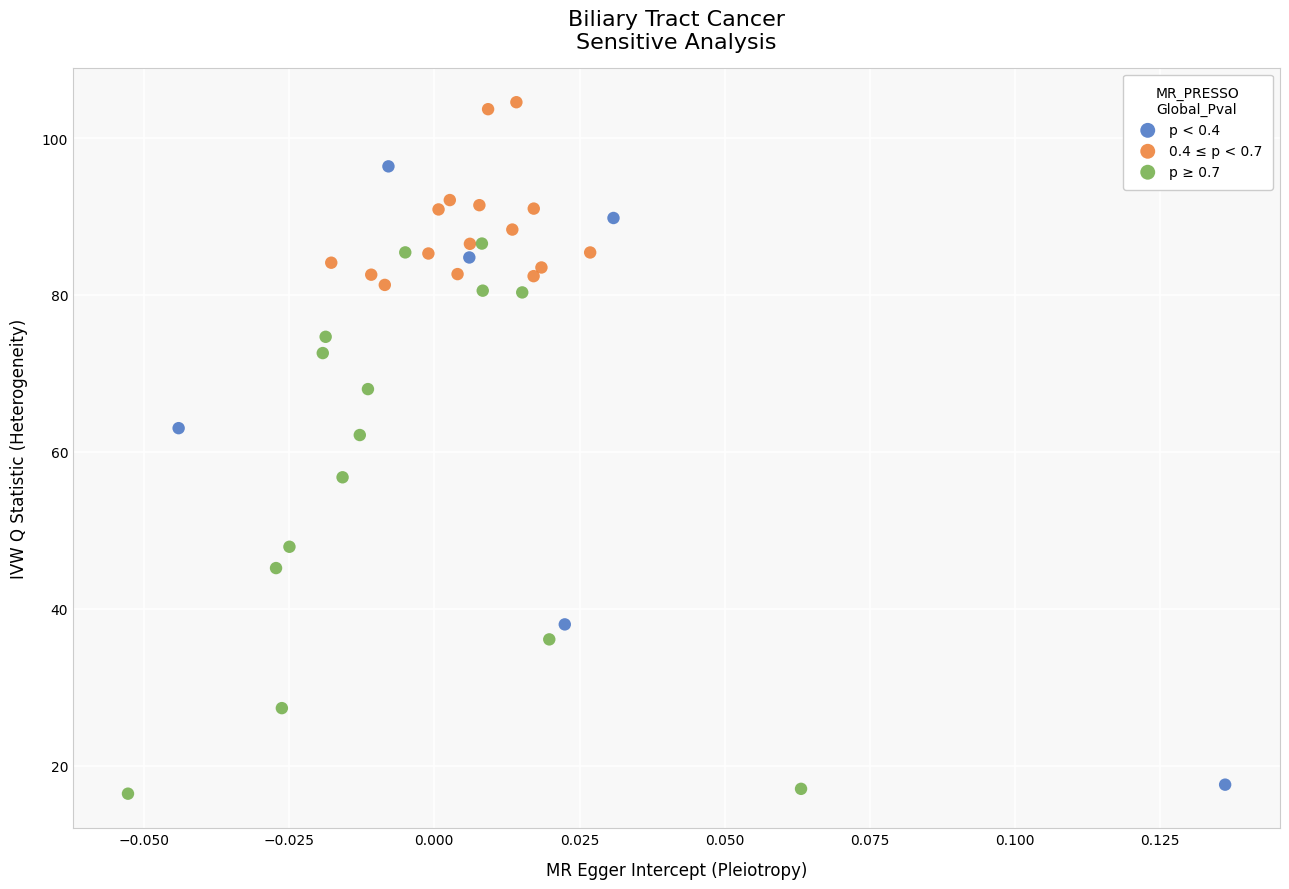

Which series reaches the minimum Y coordinate?

p ≥ 0.7